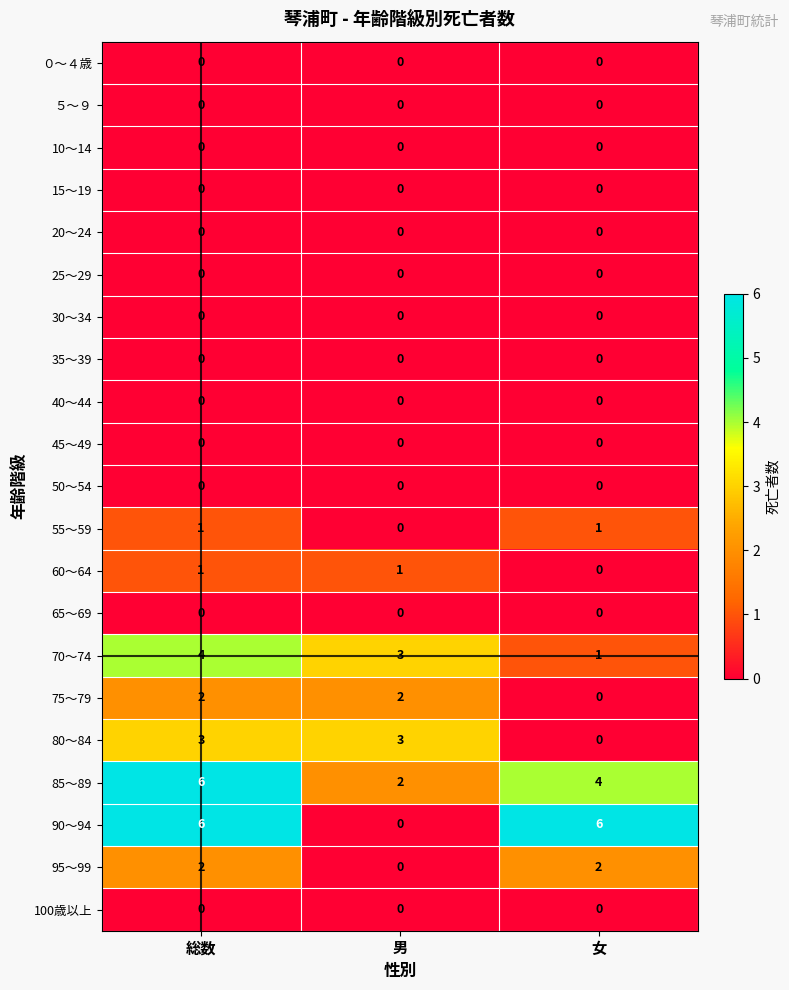

Which series changed the most between 男 and 女?

90～94